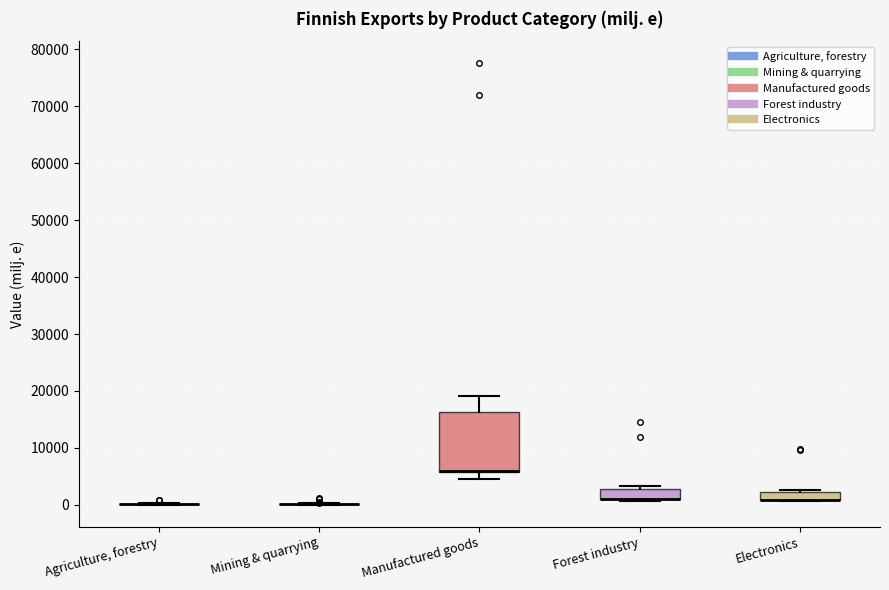

Where is the upper edge of the box for Electronics on the y-axis? The values are not printed on the chart, so give them approximately, as read against the axis.

2000